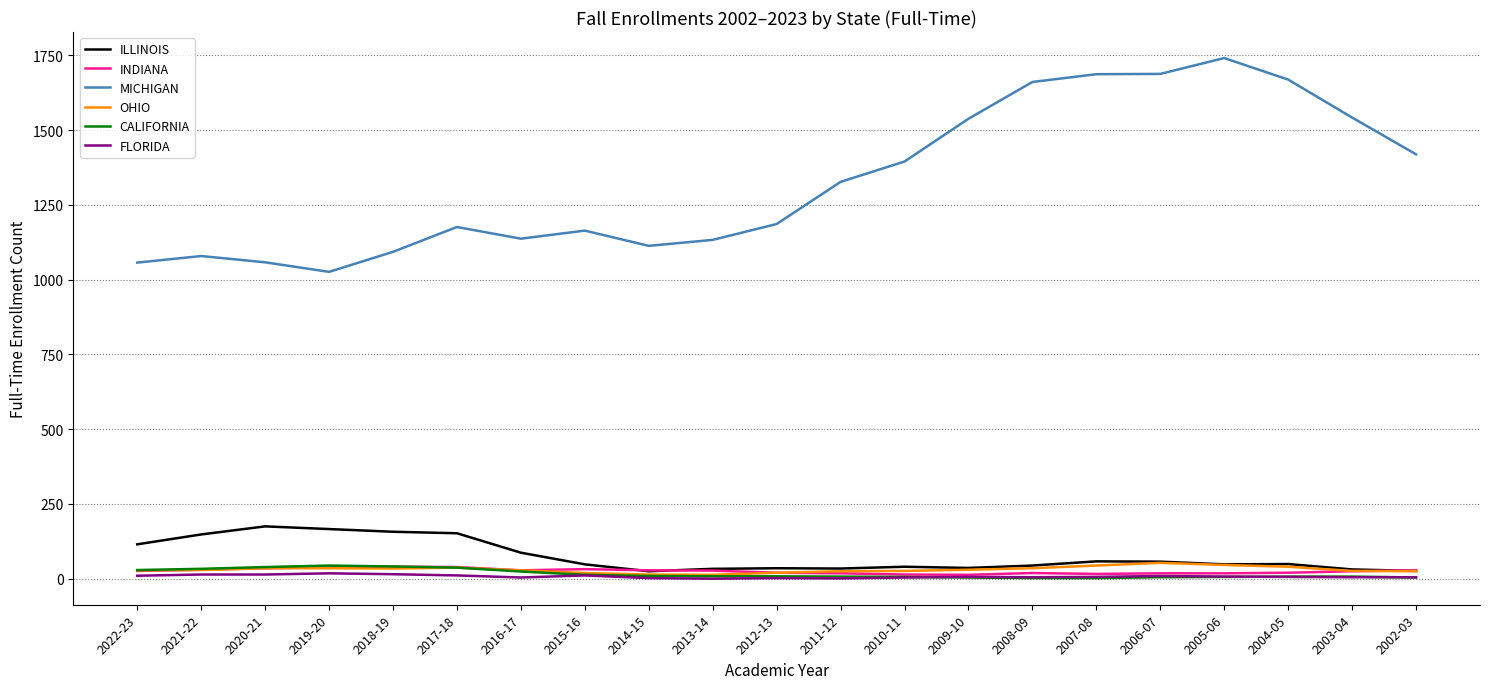

Is the value of OHIO at 2020-21 greater than the value of ILLINOIS at 2019-20?

No